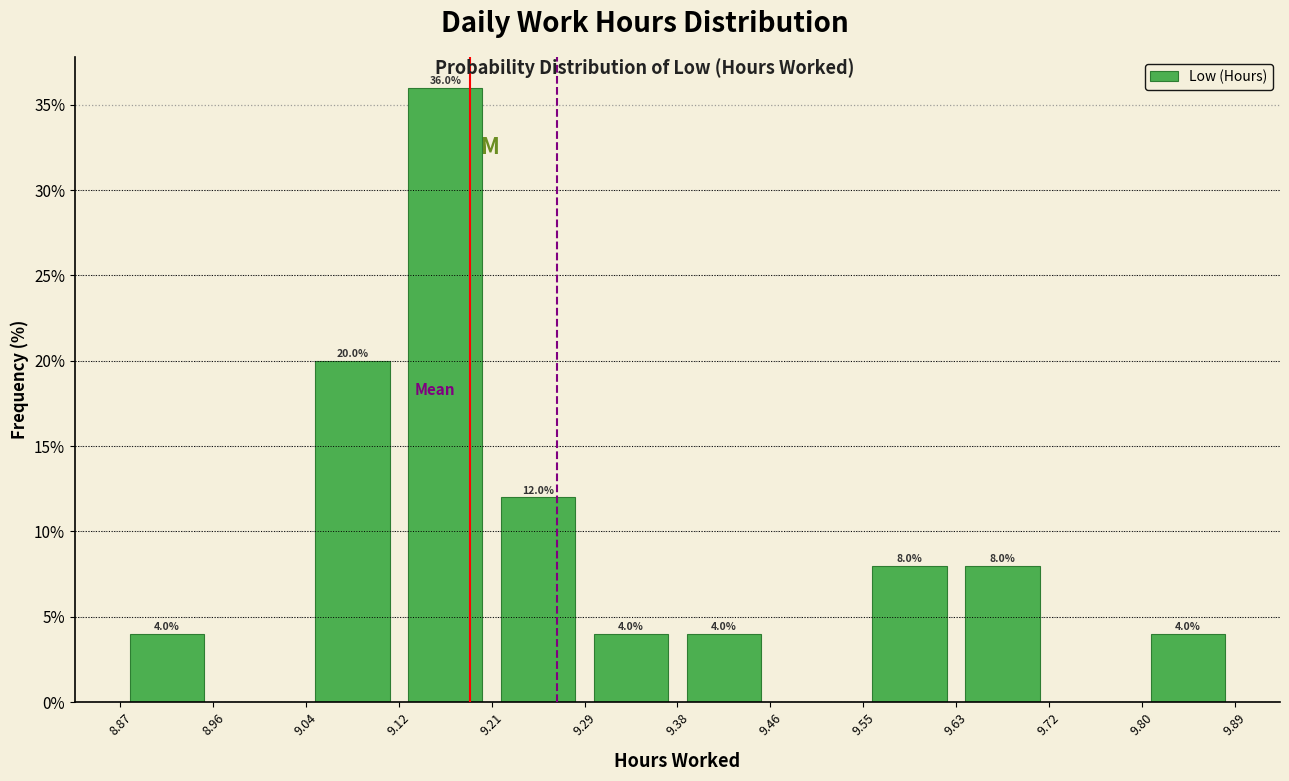

Over which range of the x-axis is the bar tallest?

9.12 to 9.21